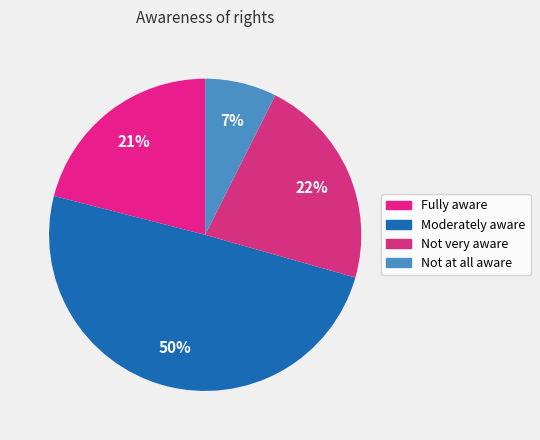

How many segments does this pie chart have?

4